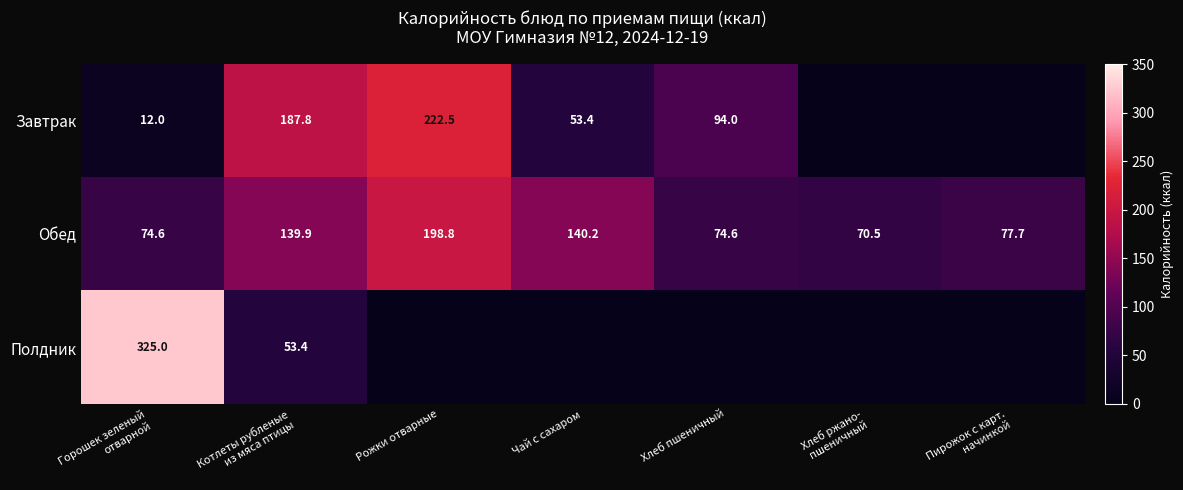

True or false: Завтрак has a value of 222.5 at Рожки отварные.

True